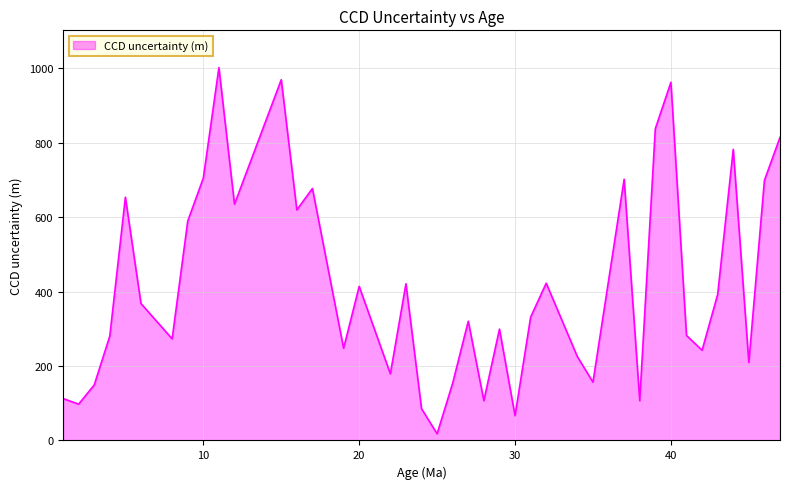

What is the difference between the maximum and minimum values?

983.7